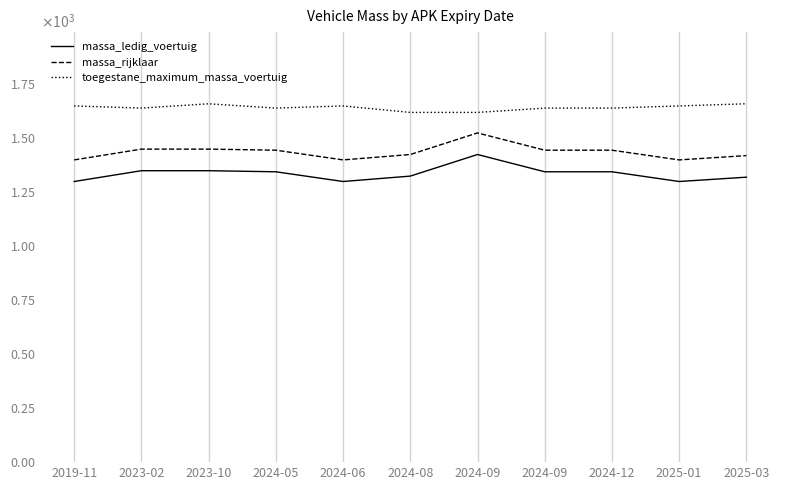

List the series in order of their peak value, lowest first.

massa_ledig_voertuig, massa_rijklaar, toegestane_maximum_massa_voertuig